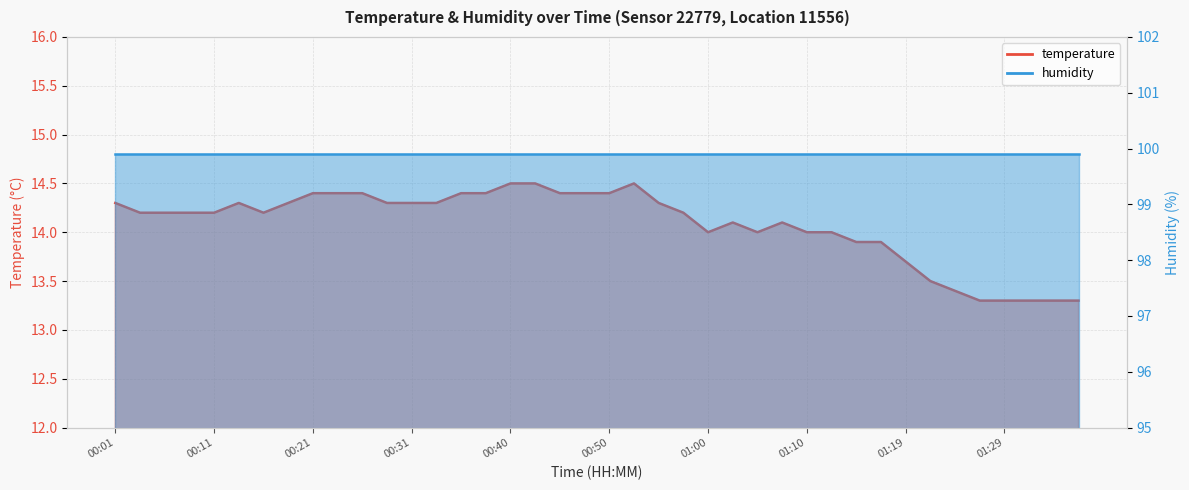

What is the label of the 27th point from the right?

00:33